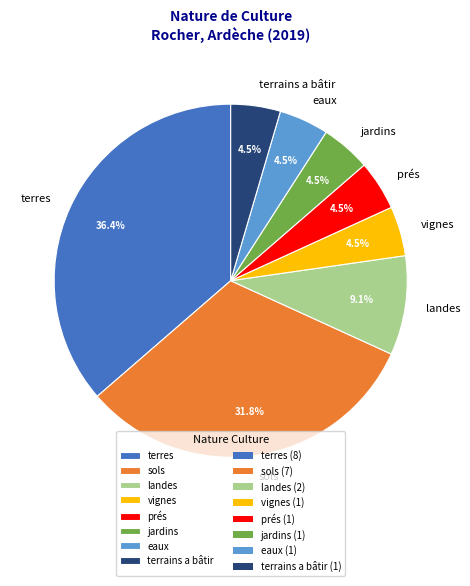

To the nearest percent, what percentage of the pie is terres?

36%